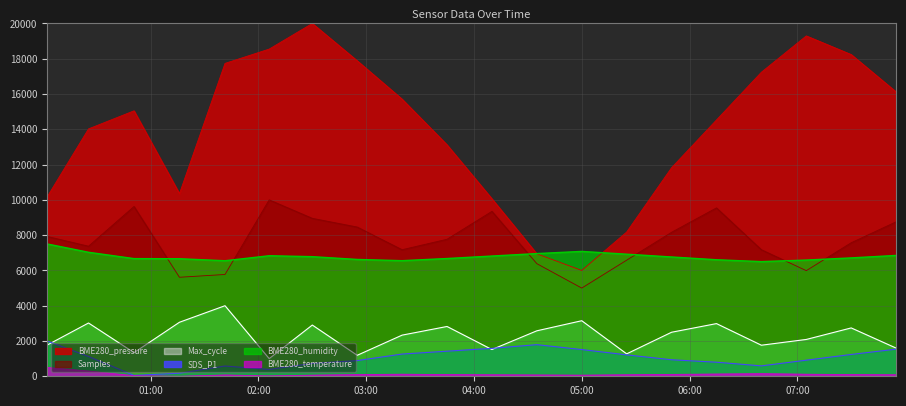

What is the sum of the BME280_pressure values at 2023/11/19 07:05:00 and 2023/11/19 07:55:00?

35411.8